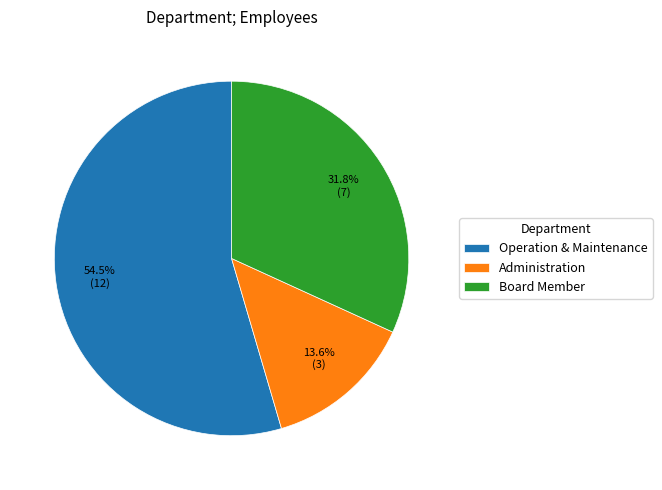

True or false: Administration accounts for 14% of the total.

True